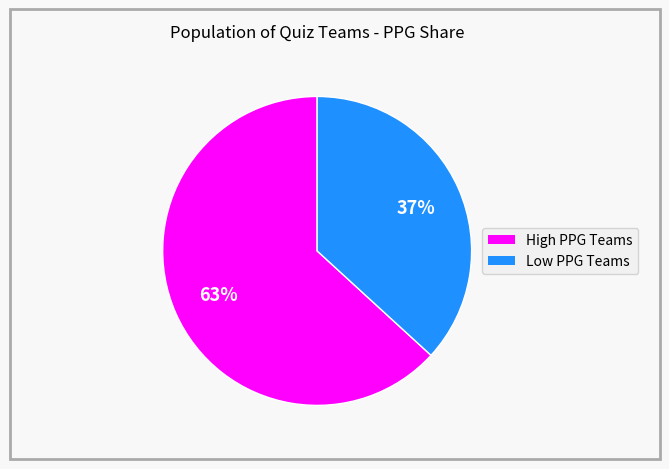

How many segments does this pie chart have?

2